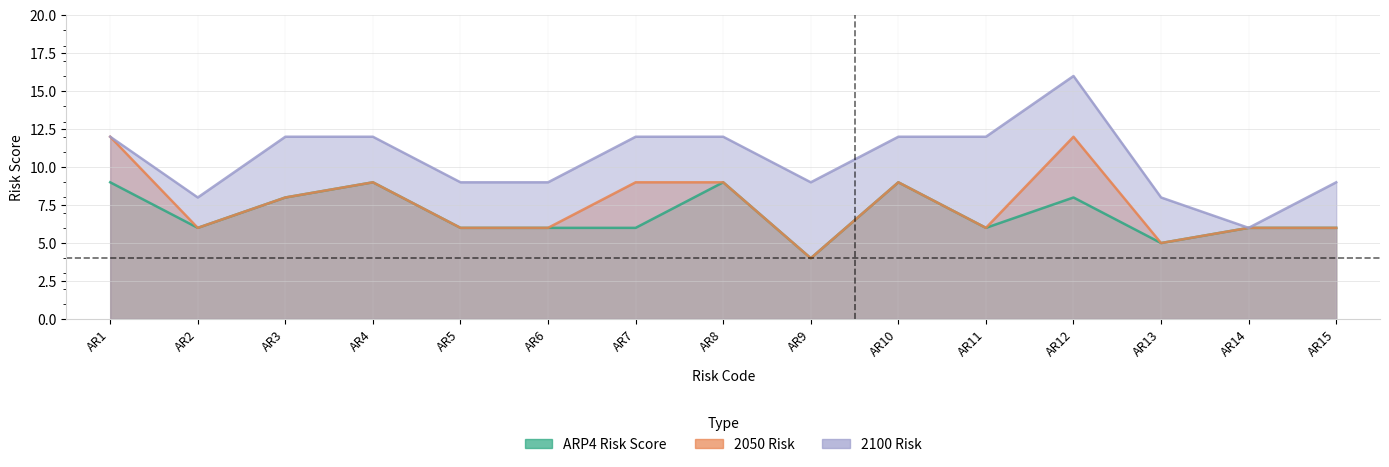

How many lines are shown in the chart?

3